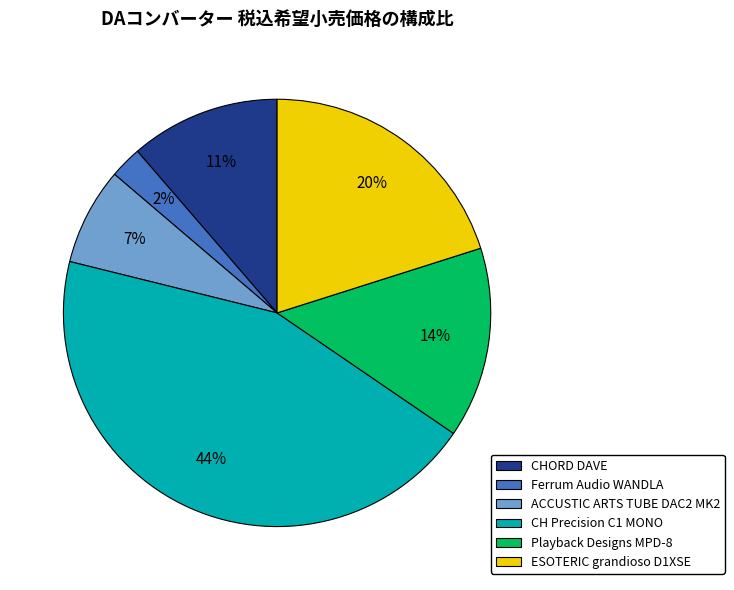

True or false: ESOTERIC grandioso D1XSE accounts for 20% of the total.

True